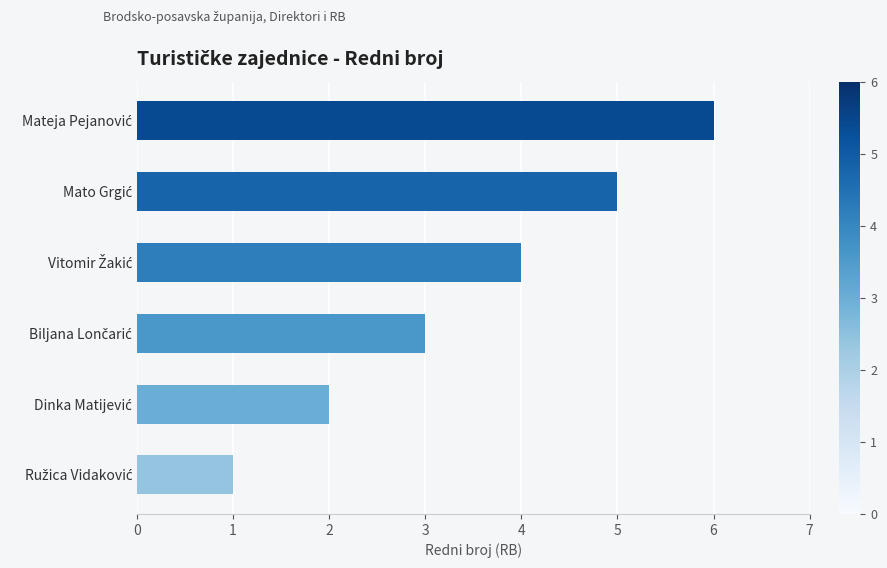

What is the sum of all values?

21